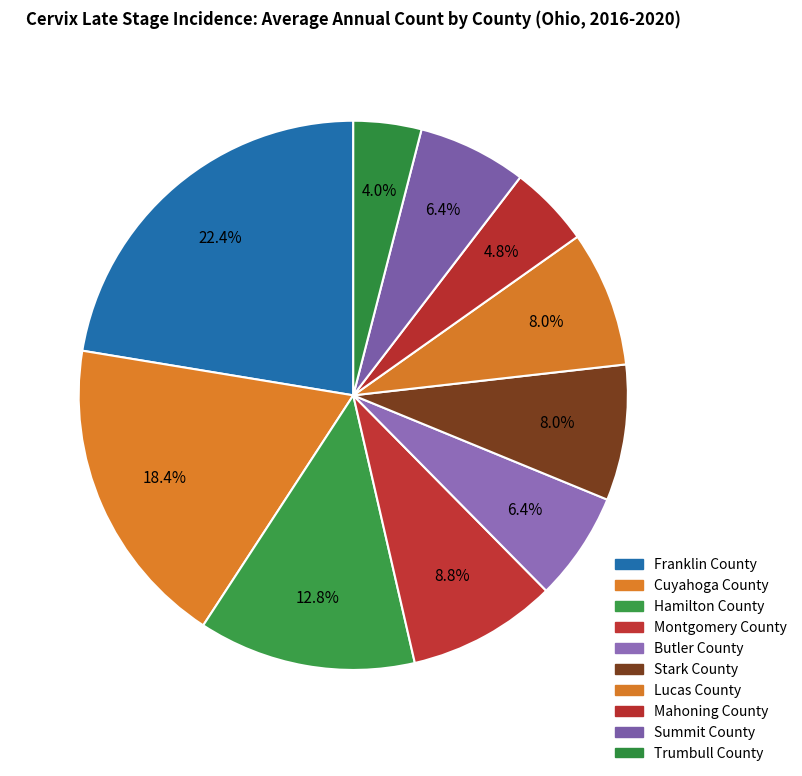

Does Stark County account for over 50% of the chart?

No